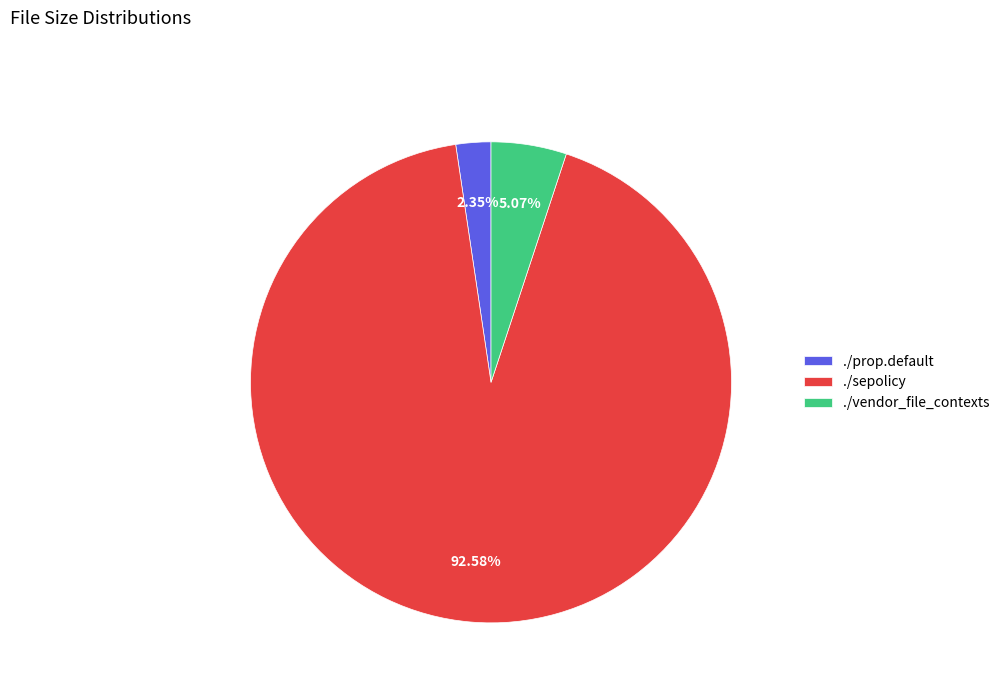

Is it true that ./vendor_file_contexts is 12% of the pie?

False